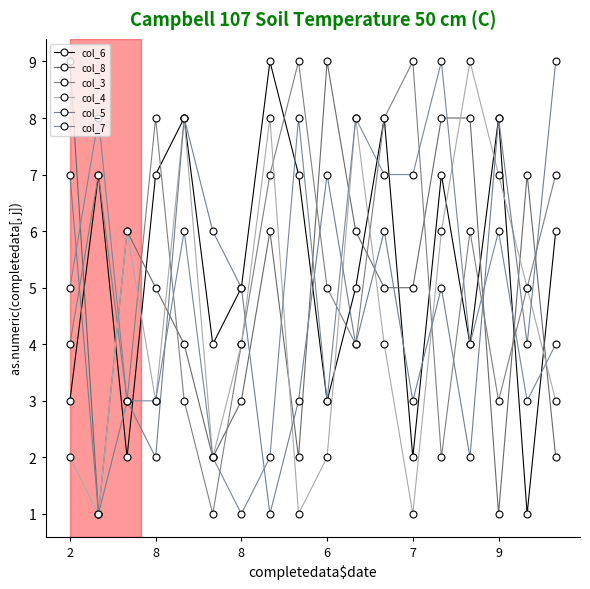

What is the value of the col_3 point at the 14th from the left?

2